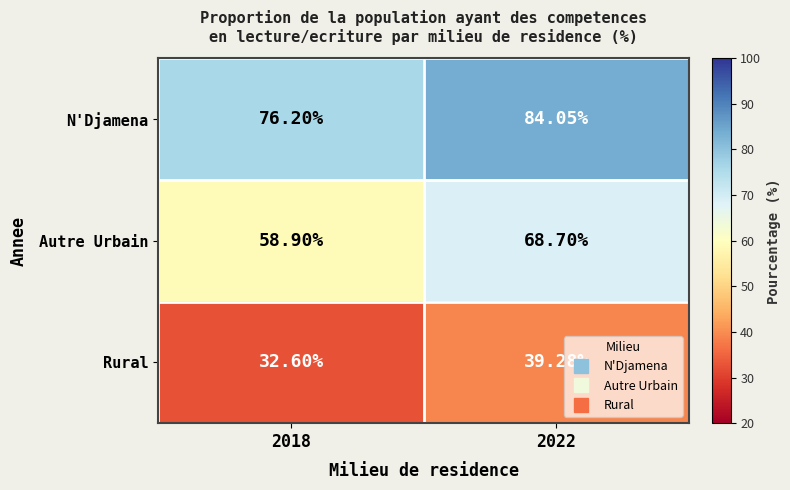

Which series has the largest total across all categories?

N'Djamena